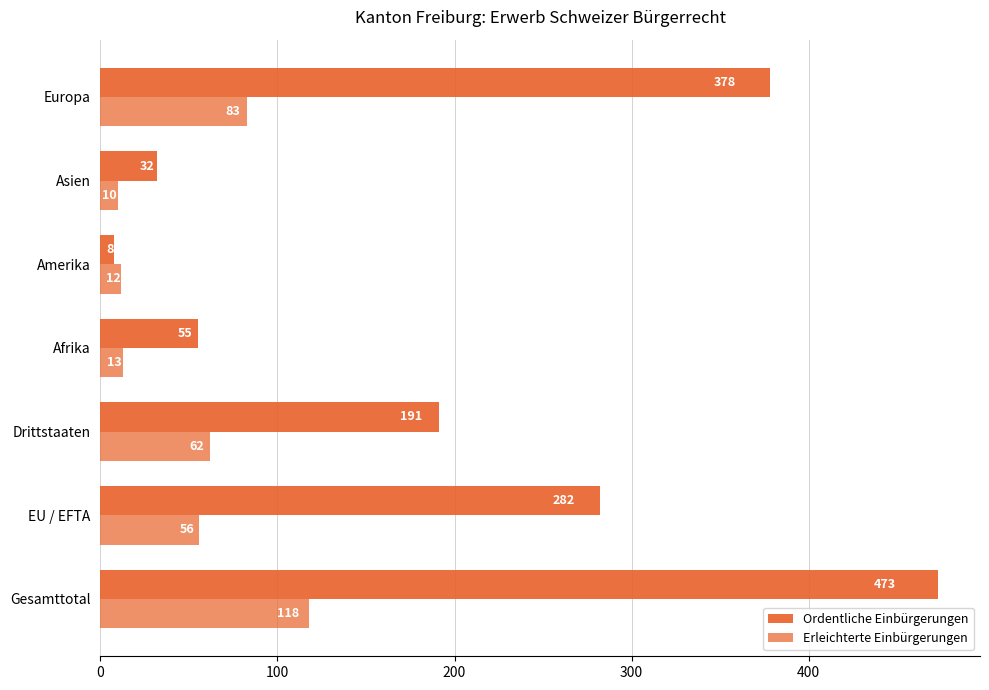

At how many categories does at least one series exceed 404?

1